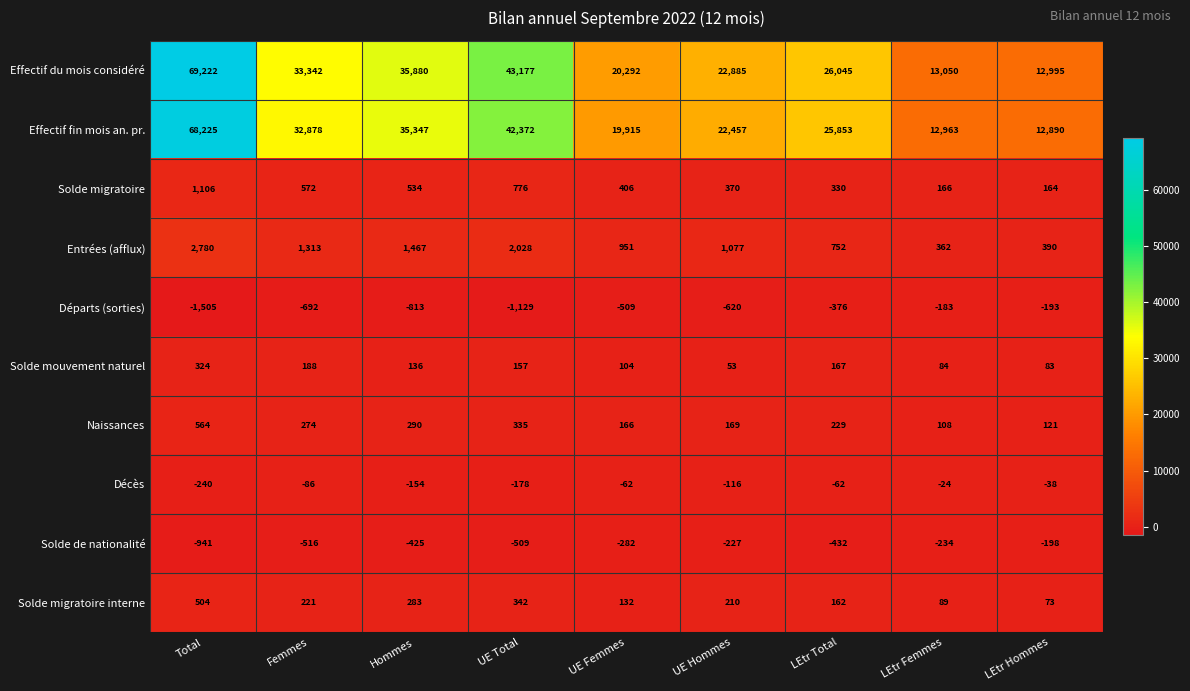

Which category has the highest value in the Naissances series?

Total